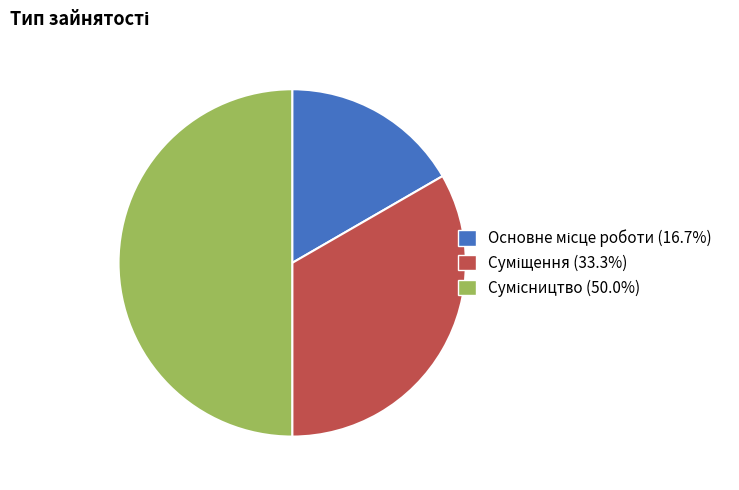

How many slices are in this pie chart?

3